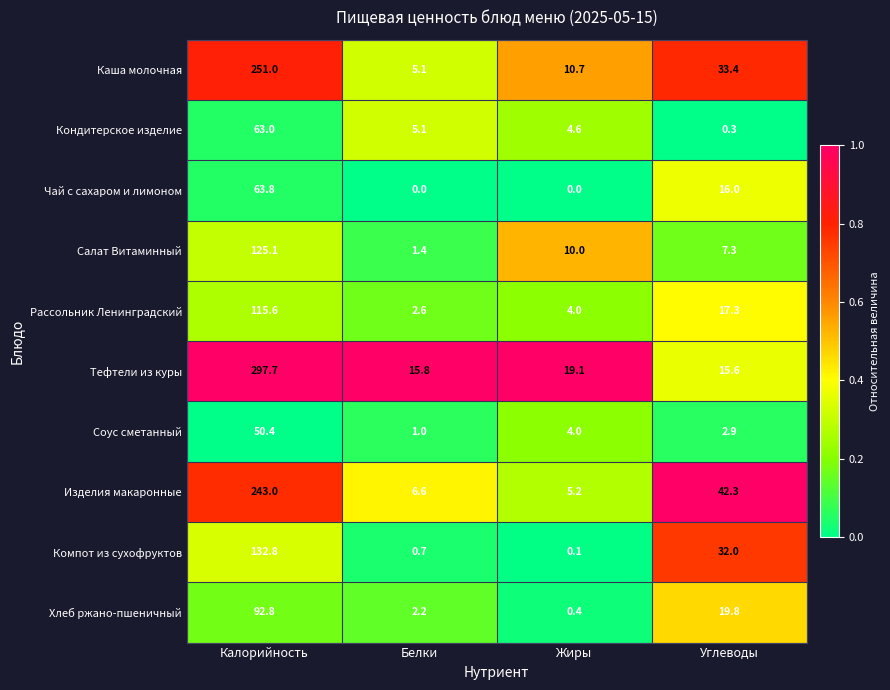

Which series has the largest total across all categories?

Тефтели из куры